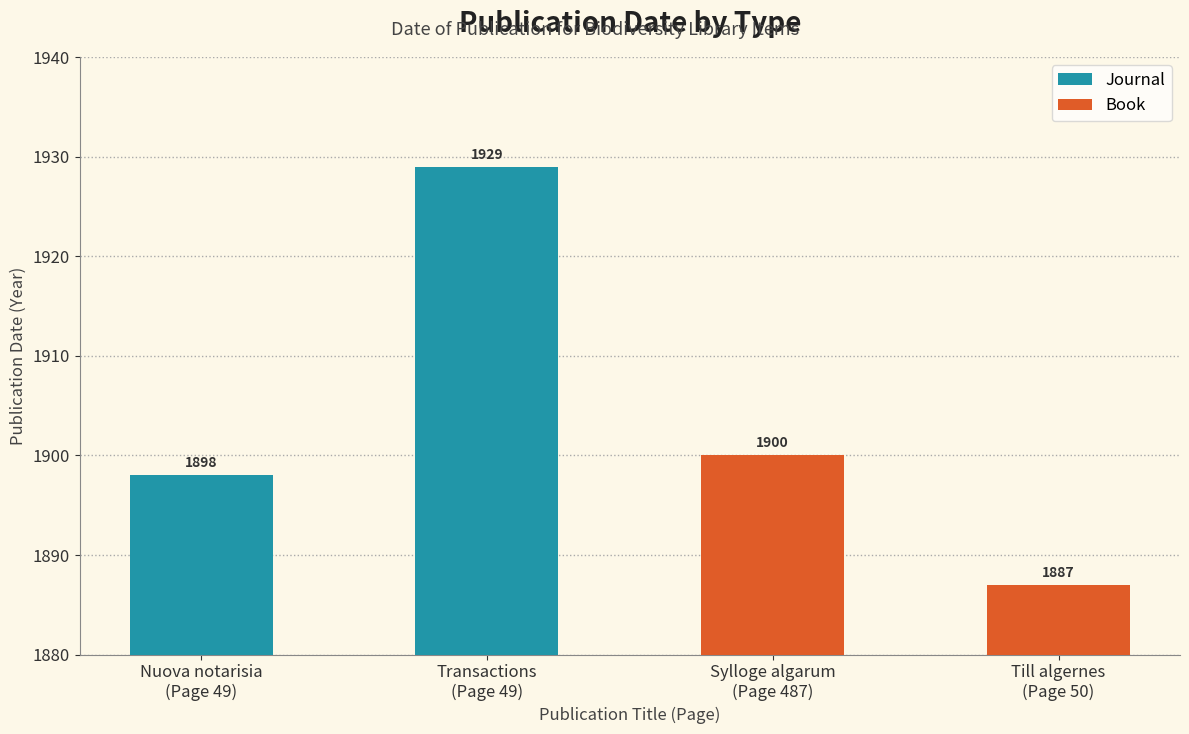

What is the average value of the Journal series?

1914